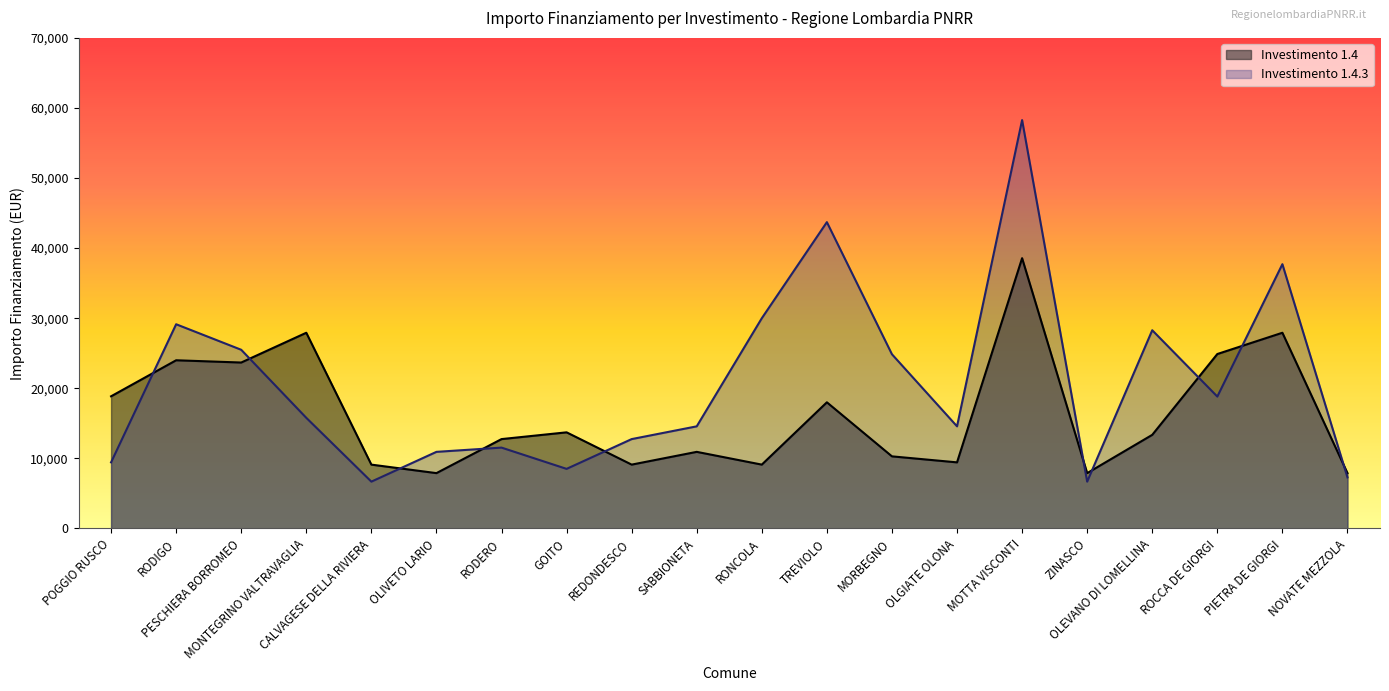

Reading left to right, what are all the values shown in this chart?

1.4: POGGIO RUSCO=18854	RODIGO=23996	PESCHIERA BORROMEO=23673	MONTEGRINO VALTRAVAGLIA=27922	CALVAGESE DELLA RIVIERA=9105	OLIVETO LARIO=7891	RODERO=12747	GOITO=13712	REDONDESCO=9105	SABBIONETA=10926	RONCOLA=9105	TREVIOLO=17997	MORBEGNO=10284	OLGIATE OLONA=9427	MOTTA VISCONTI=38565	ZINASCO=7891	OLEVANO DI LOMELLINA=13354	ROCCA DE GIORGI=24887	PIETRA DE GIORGI=27922	NOVATE MEZZOLA=7891
1.4.3: POGGIO RUSCO=9427	RODIGO=29136	PESCHIERA BORROMEO=25494	MONTEGRINO VALTRAVAGLIA=15782	CALVAGESE DELLA RIVIERA=6677	OLIVETO LARIO=10926	RODERO=11533	GOITO=8498	REDONDESCO=12747	SABBIONETA=14568	RONCOLA=29995	TREVIOLO=43707	MORBEGNO=24853	OLGIATE OLONA=14568	MOTTA VISCONTI=58272	ZINASCO=6677	OLEVANO DI LOMELLINA=28281	ROCCA DE GIORGI=18817	PIETRA DE GIORGI=37708	NOVATE MEZZOLA=7284